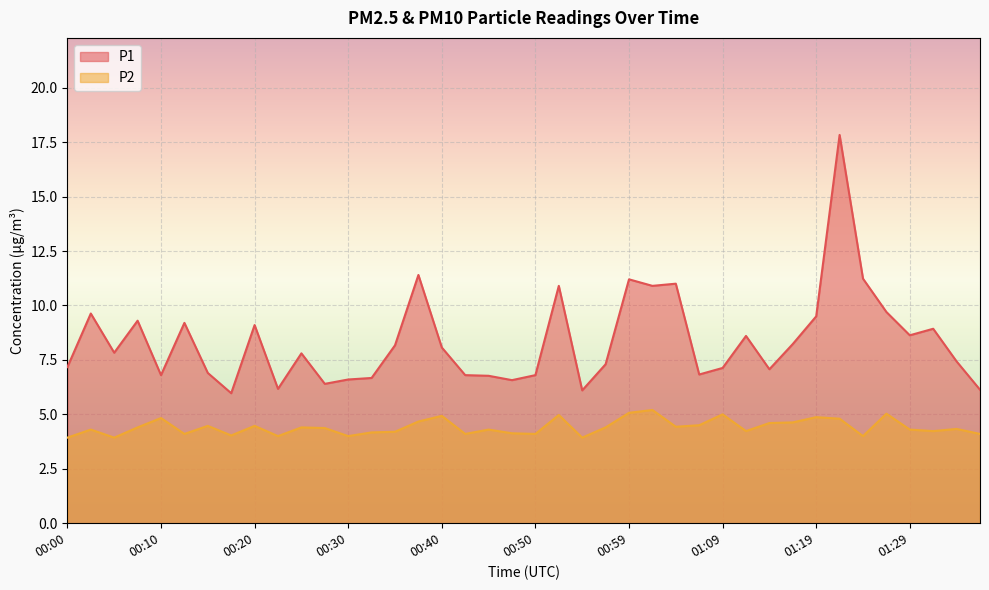

Which has a higher value, 00:50 or 01:12?

01:12